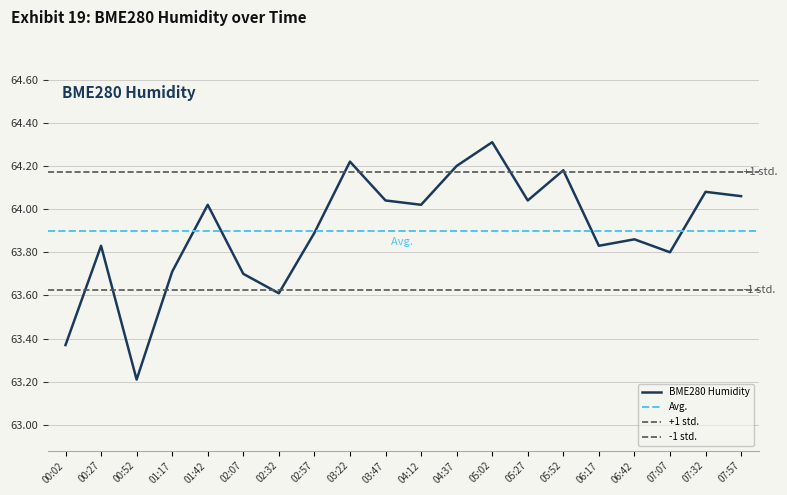

Is it true that the value at 07:07 is 63.8?

True